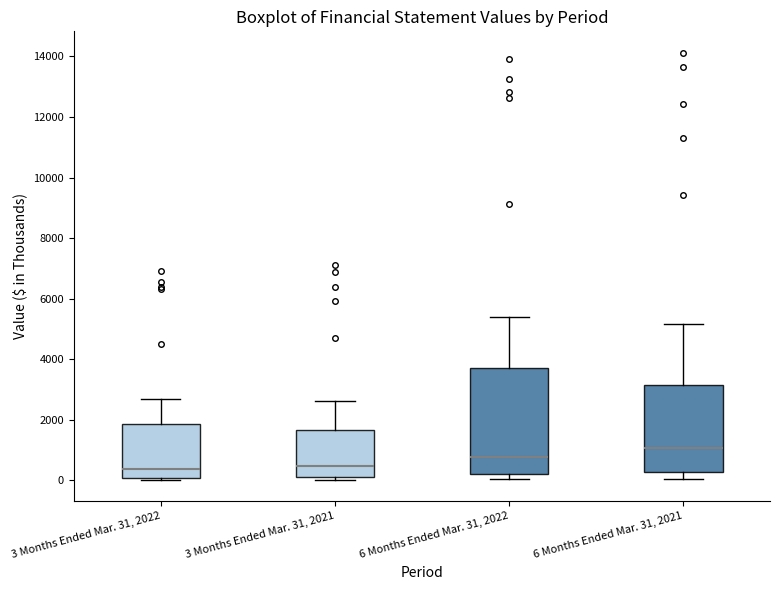

Which box has the highest median line?

6 Months Ended Mar. 31, 2021